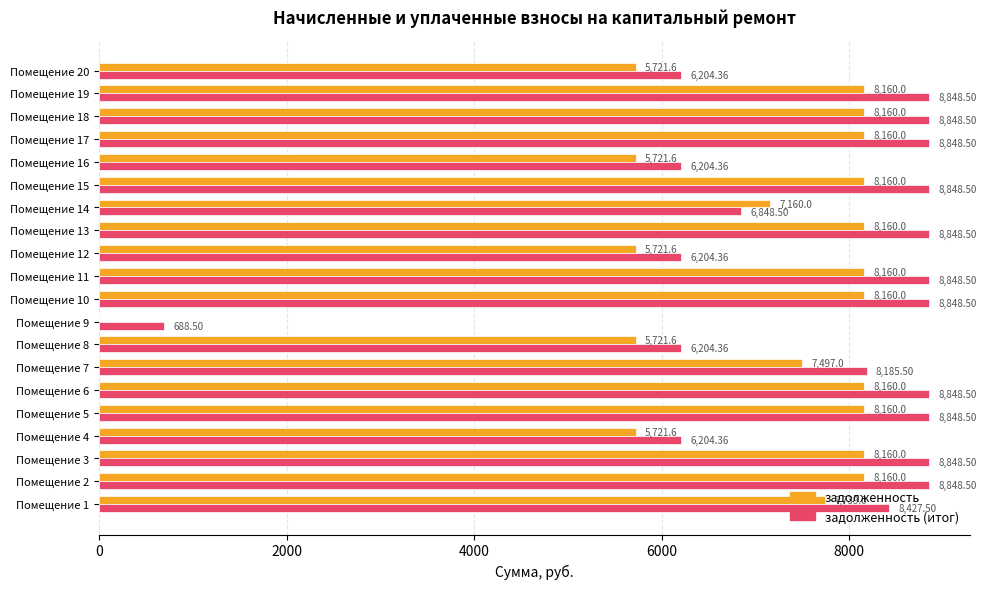

What is the total value across all series at Помещение 12?

11926.0